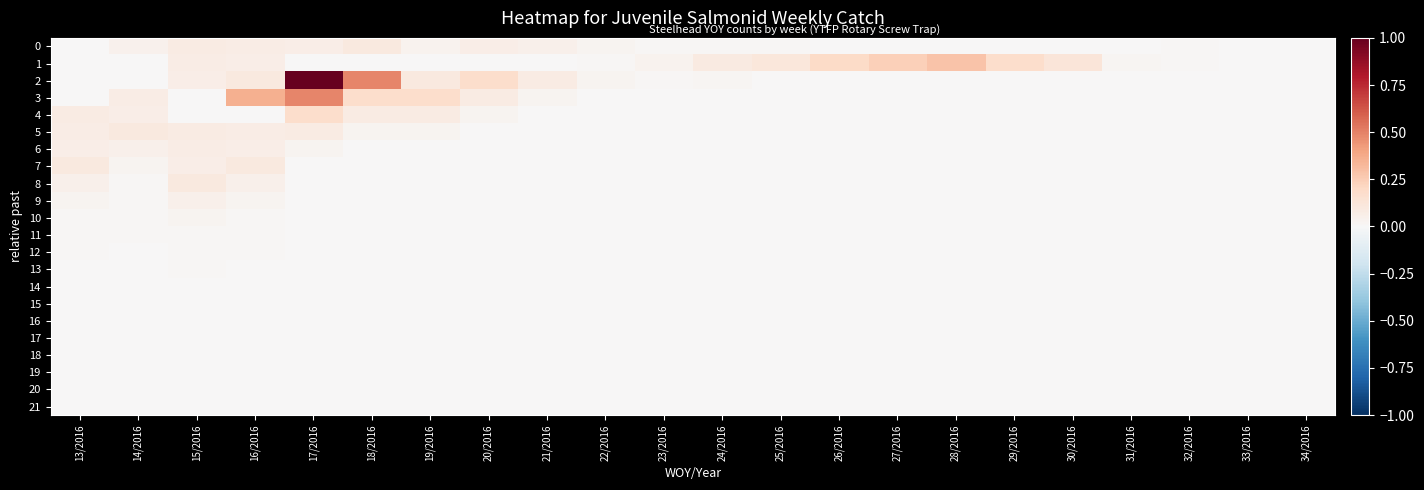

Which series has the widest spread of values?

2